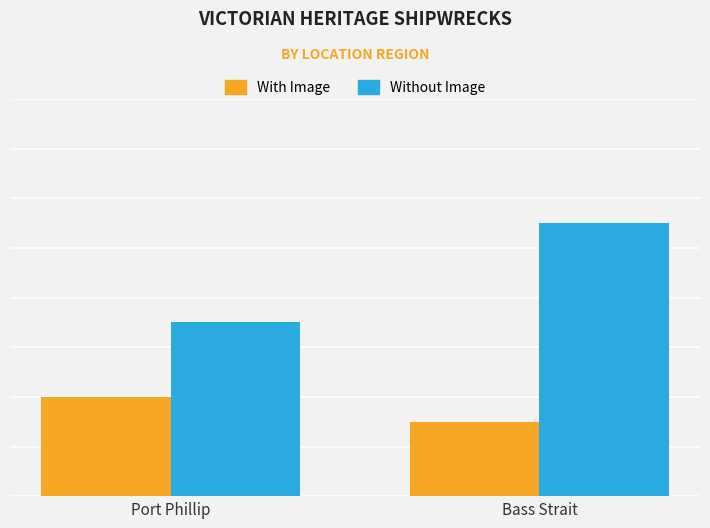

Which category has the highest value in the With Image series?

Port Phillip